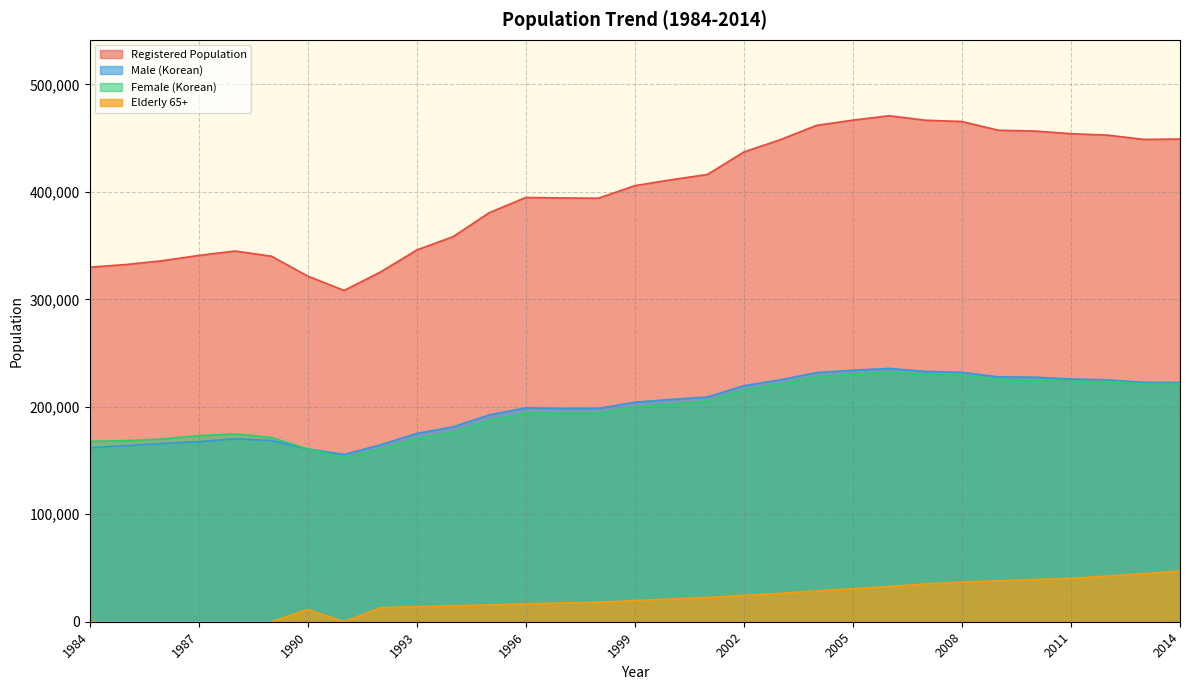

What is the spread (max minus min) of values at 1996?

378212